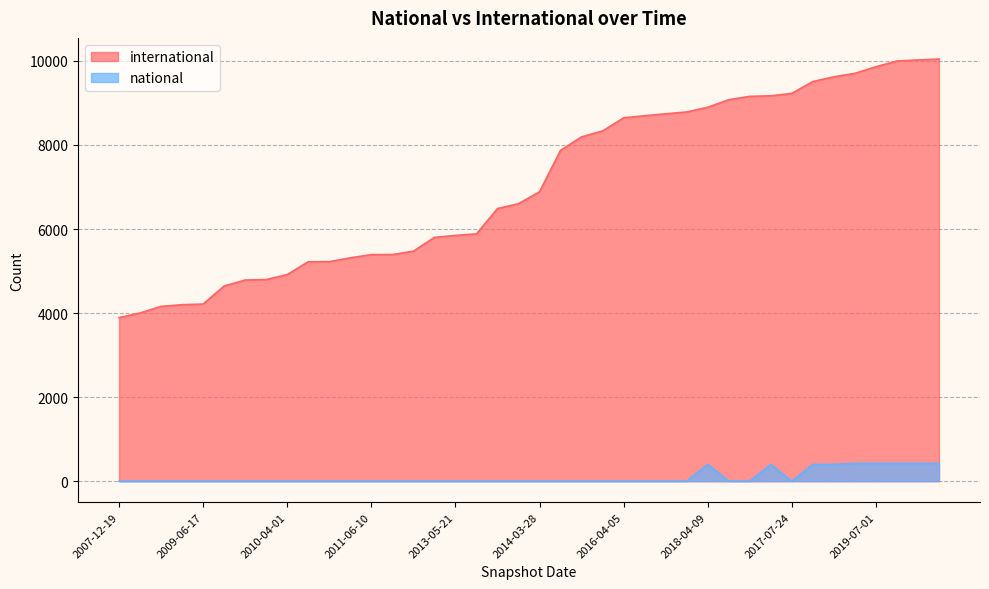

How many lines are shown in the chart?

2